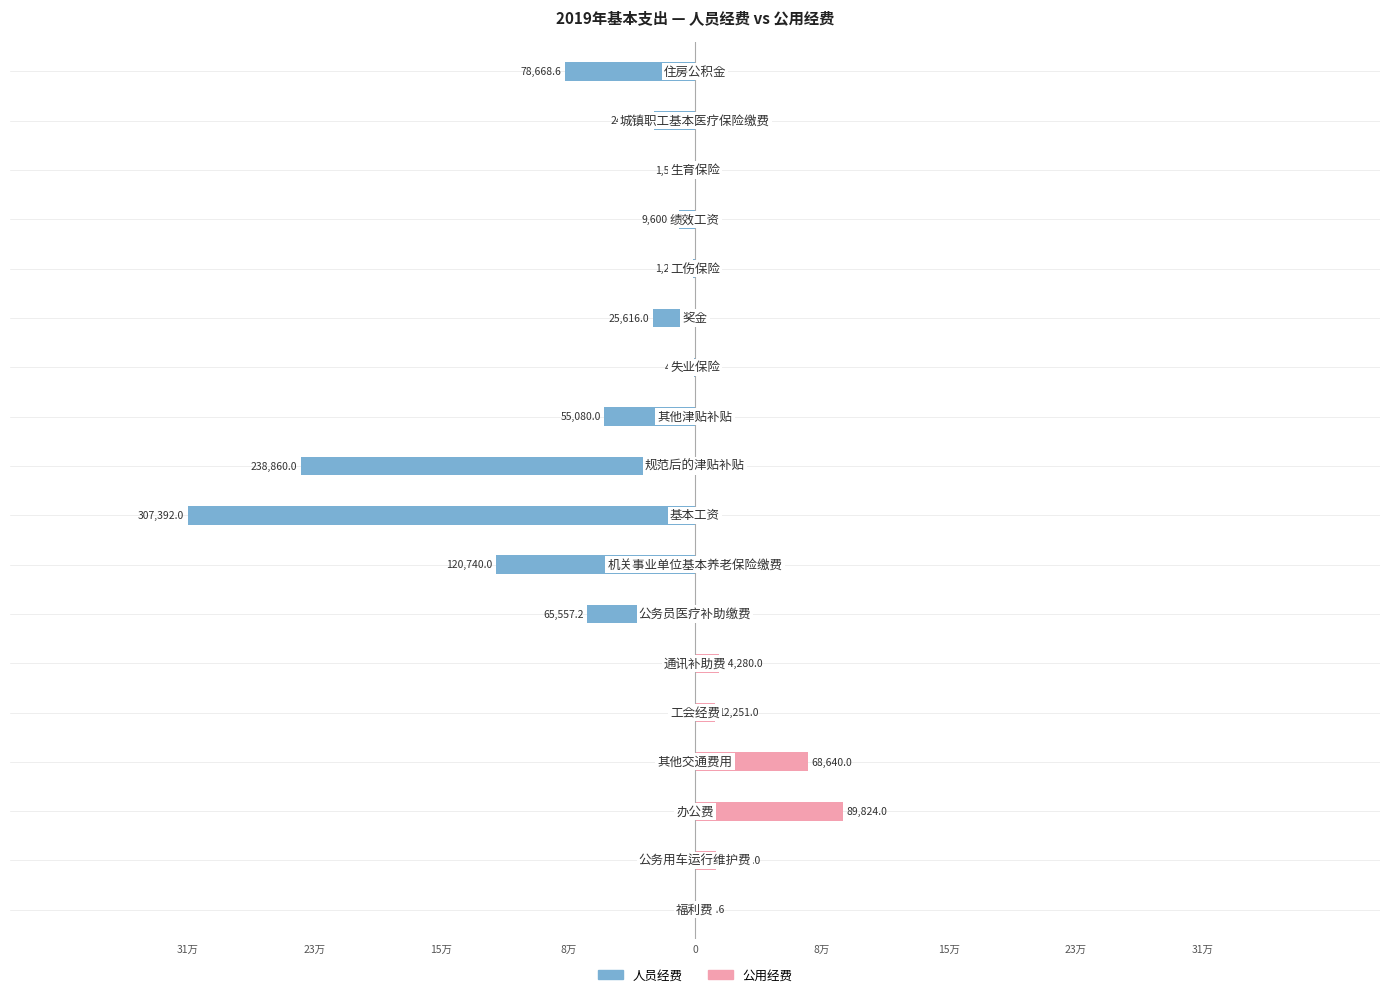

What are all the series names shown in the legend?

人员经费, 公用经费